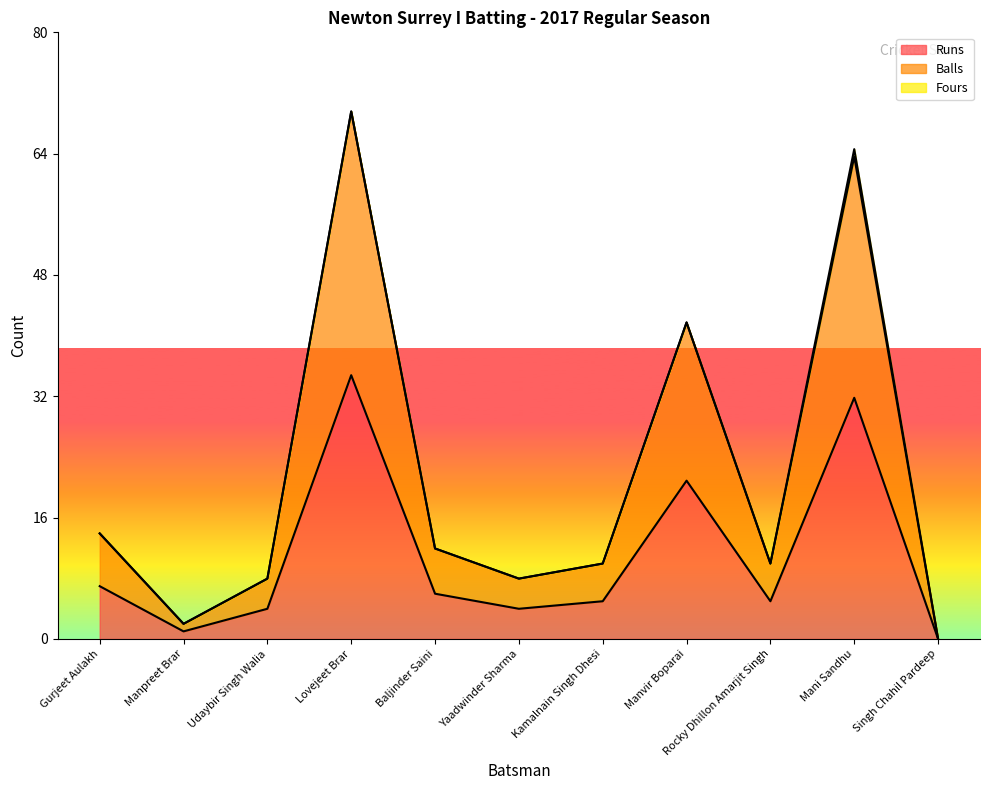

Reading left to right, extract all data points from this chart.

Runs: 7	1	4	35	6	4	5	21	5	32	0
Balls: 14	2	8	70	12	8	10	42	10	64	0